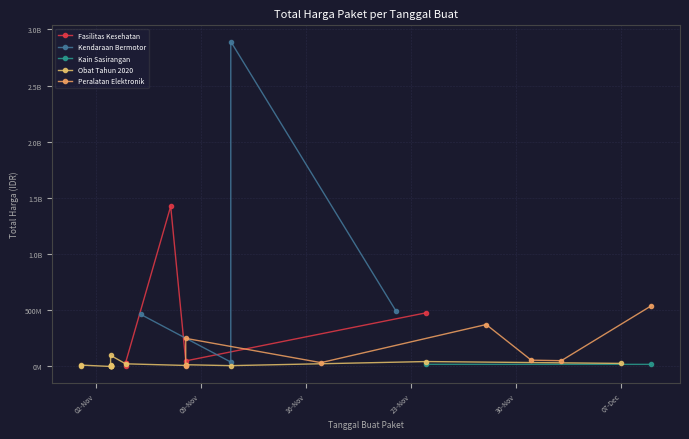

True or false: the data shows 182000 at 2021-11-03.

True